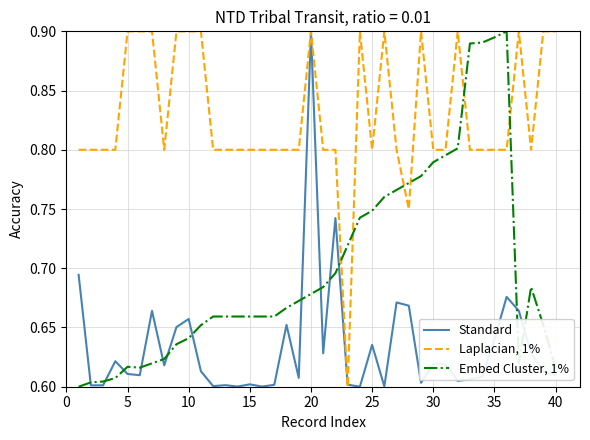

Which series ends up on top after the final intersection of Embed Cluster, 1% and Laplacian, 1%?

Laplacian, 1%